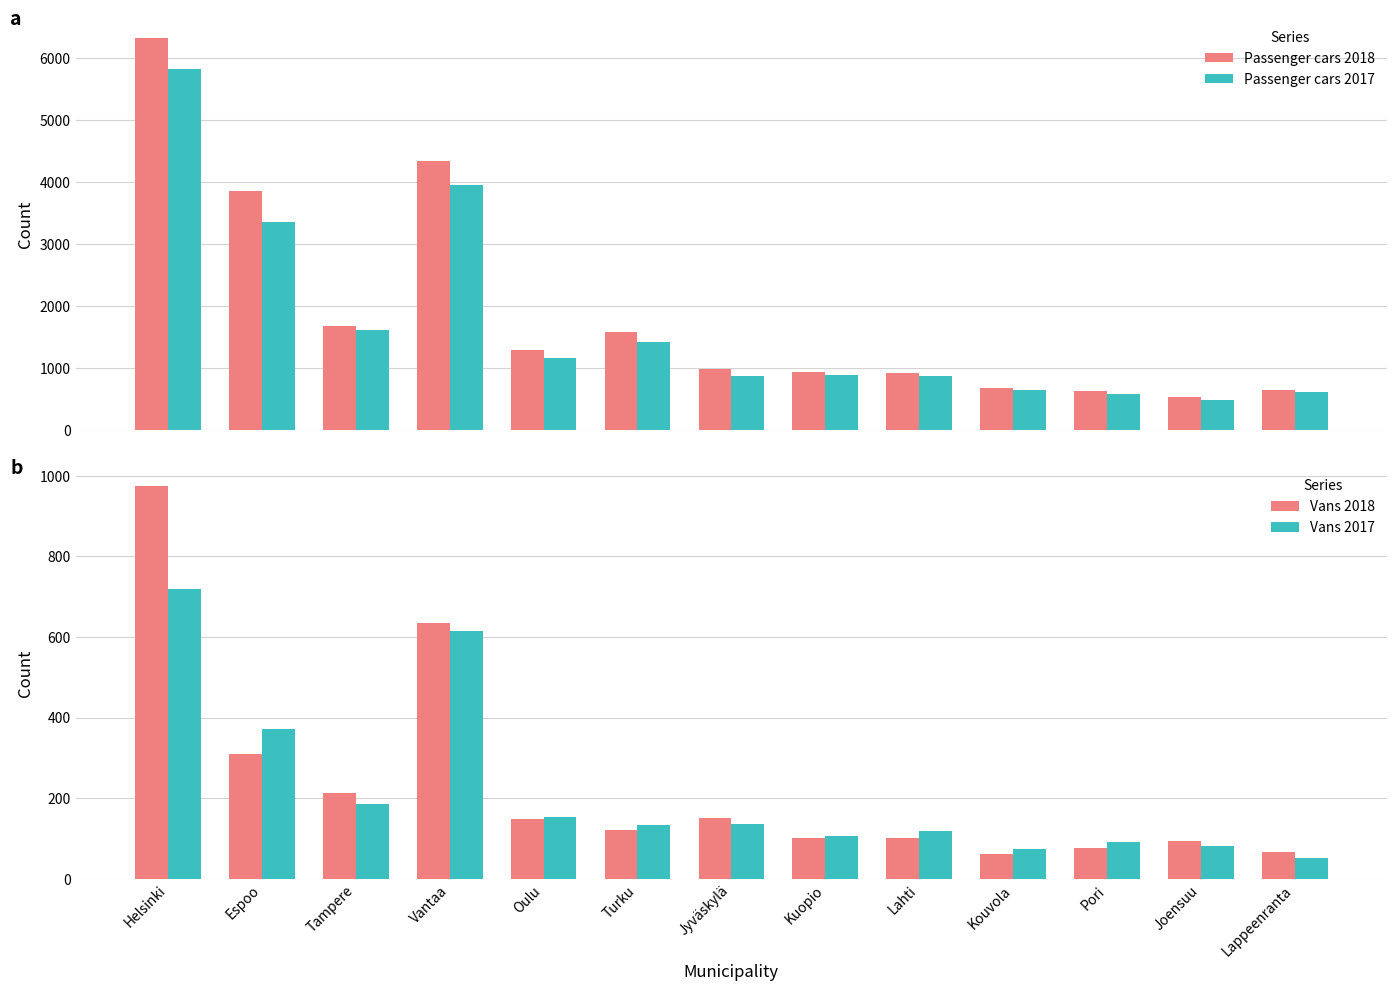

What is the lowest value of the Passenger cars 2017 series?

483